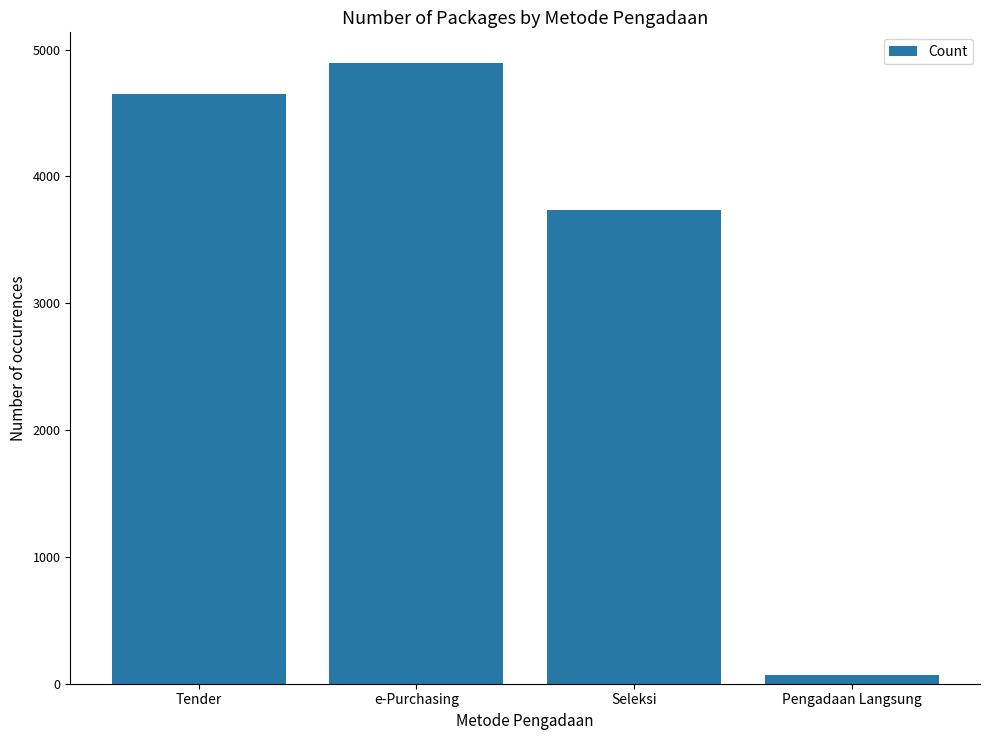

Are the bars grouped side by side (vs. stacked)?

No